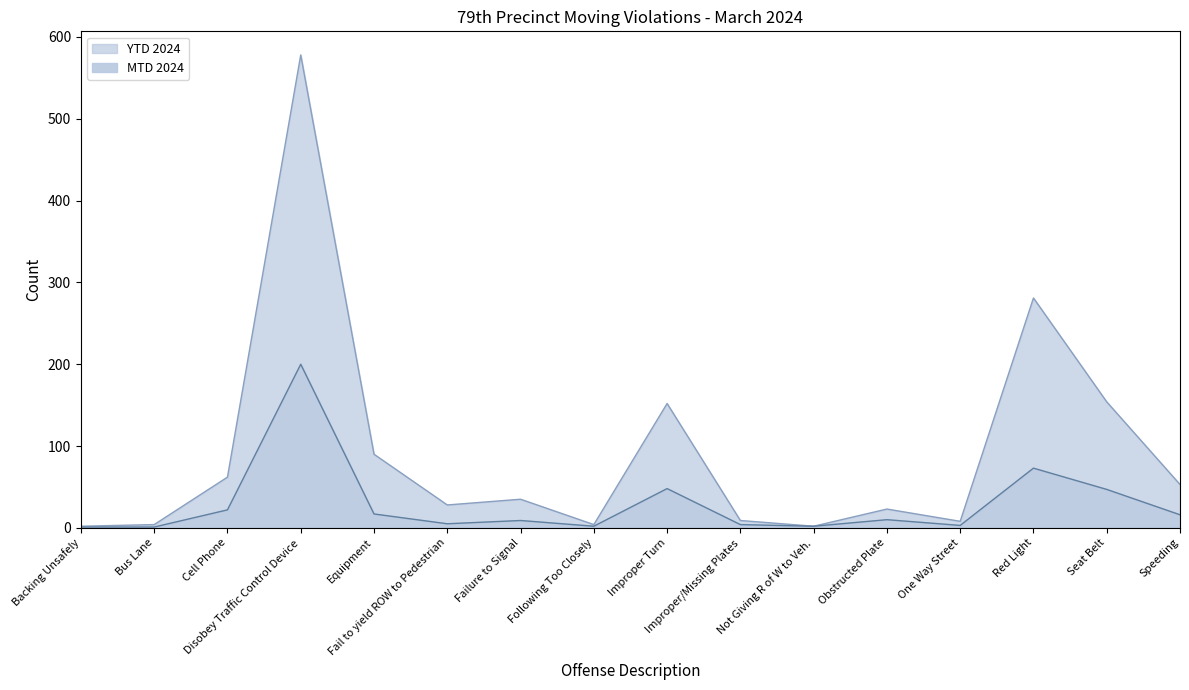

What position from the left is Backing Unsafely?

1